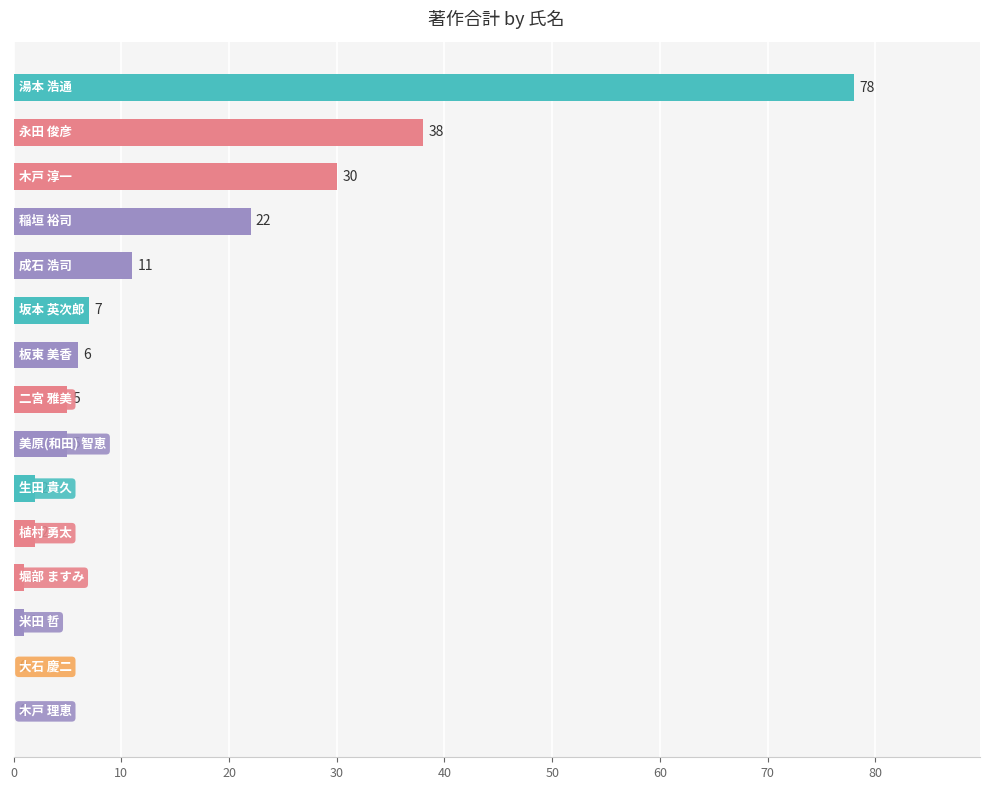

What is the sum of all values?

208